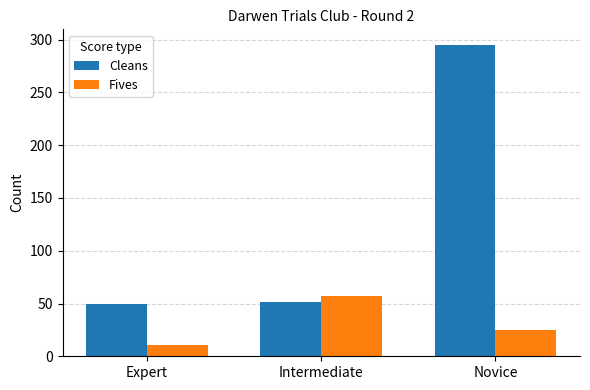

How many data points does each series have?

3